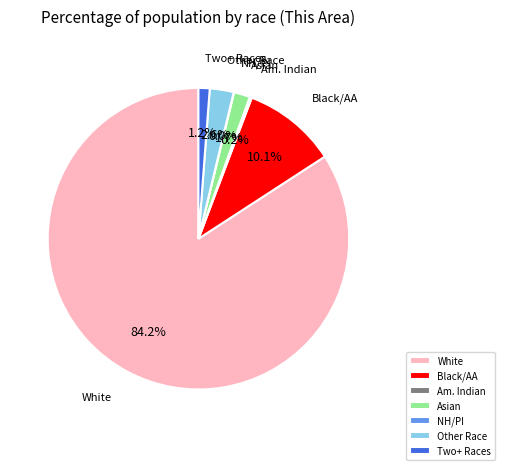

Between Black/AA and Two+ Races, which is larger?

Black/AA